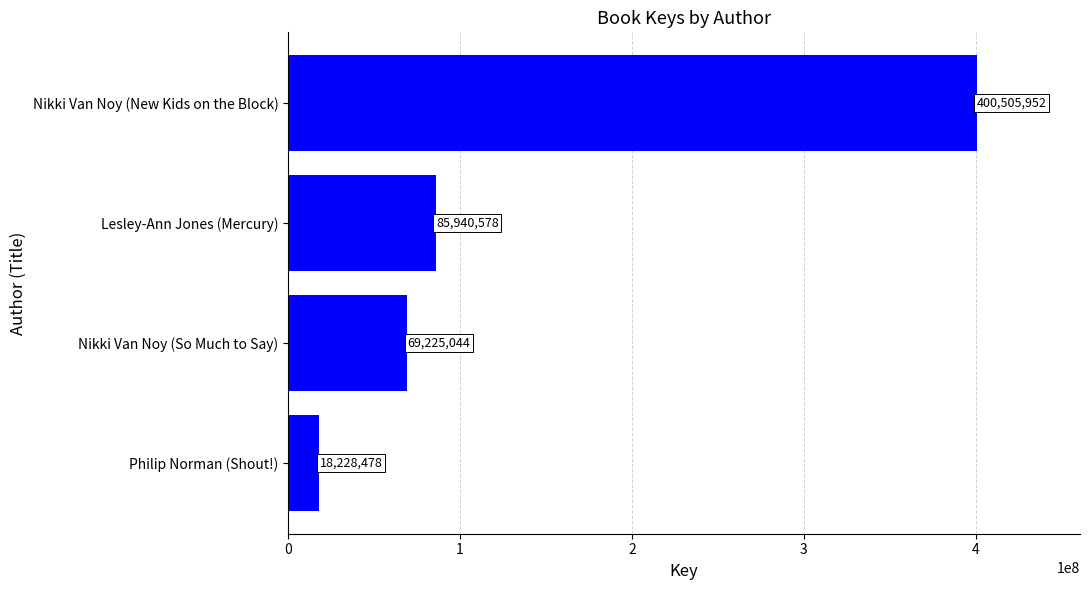

Reading top to bottom, list all the values displayed in this chart.

Nikki Van Noy (New Kids on the Block)=400505952	Lesley-Ann Jones (Mercury)=85940578	Nikki Van Noy (So Much to Say)=69225044	Philip Norman (Shout!)=18228478